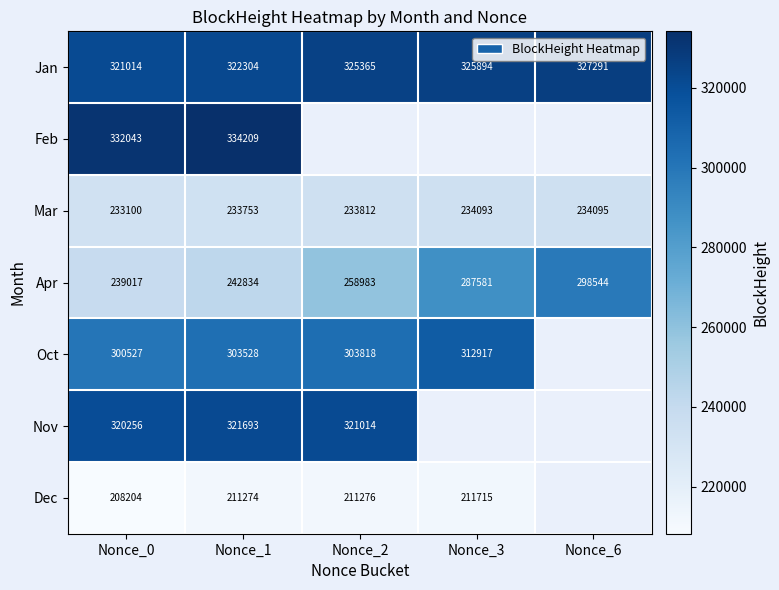

The Oct series shows 463070 at Nonce_0. True or false?

False